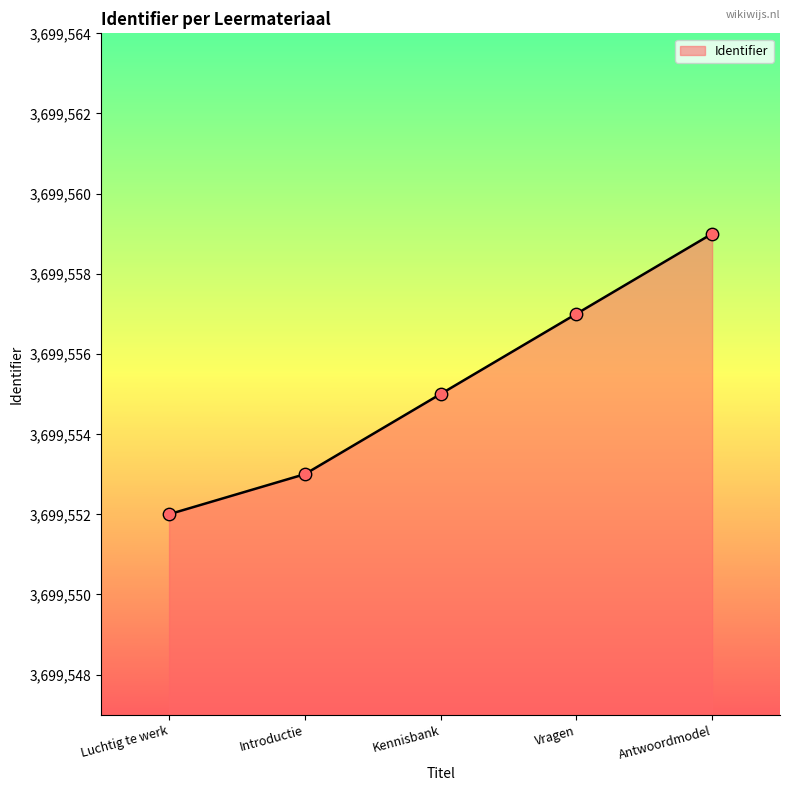

Approximately how many times larger is the value at Introductie compared to Luchtig te werk?

1.0